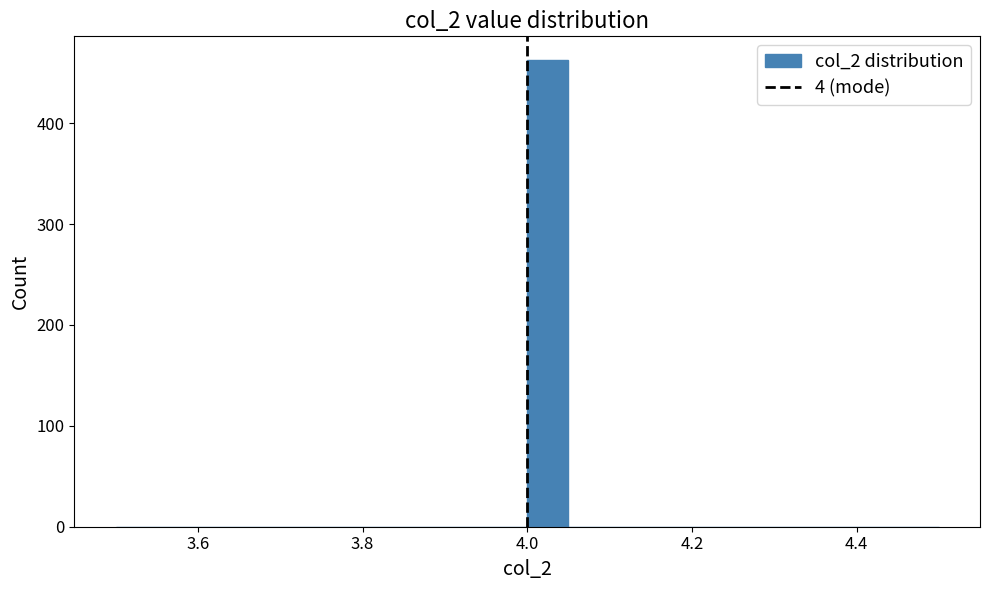

Around what value on the x-axis is the tallest bar? Give the approximate position of its centre, as read against the axis.

4.02